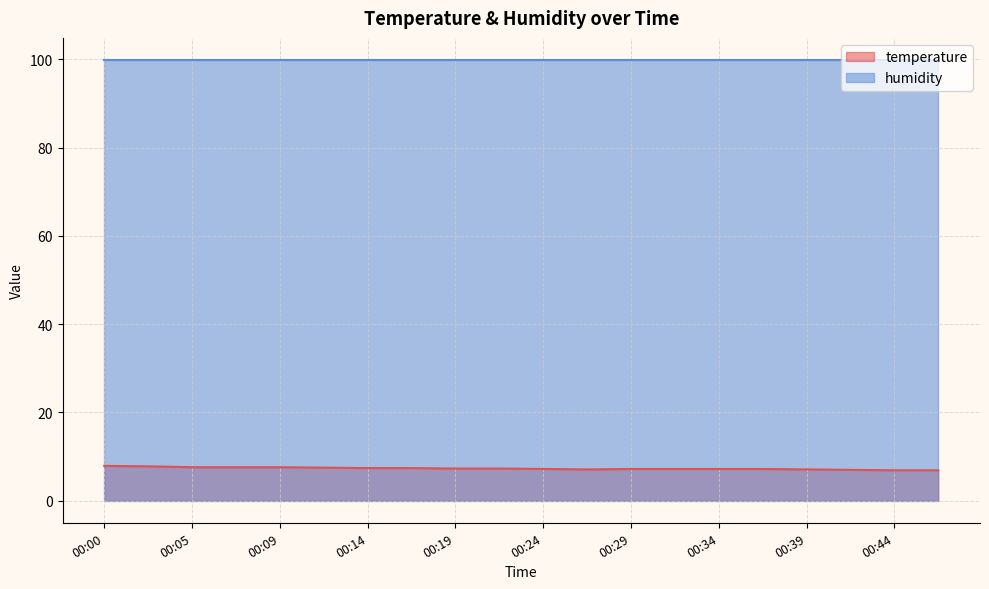

Reading left to right, extract all data points from this chart.

7.9	7.8	7.6	7.6	7.6	7.5	7.4	7.4	7.3	7.3	7.2	7.1	7.2	7.2	7.2	7.2	7.1	7.0	6.9	6.9